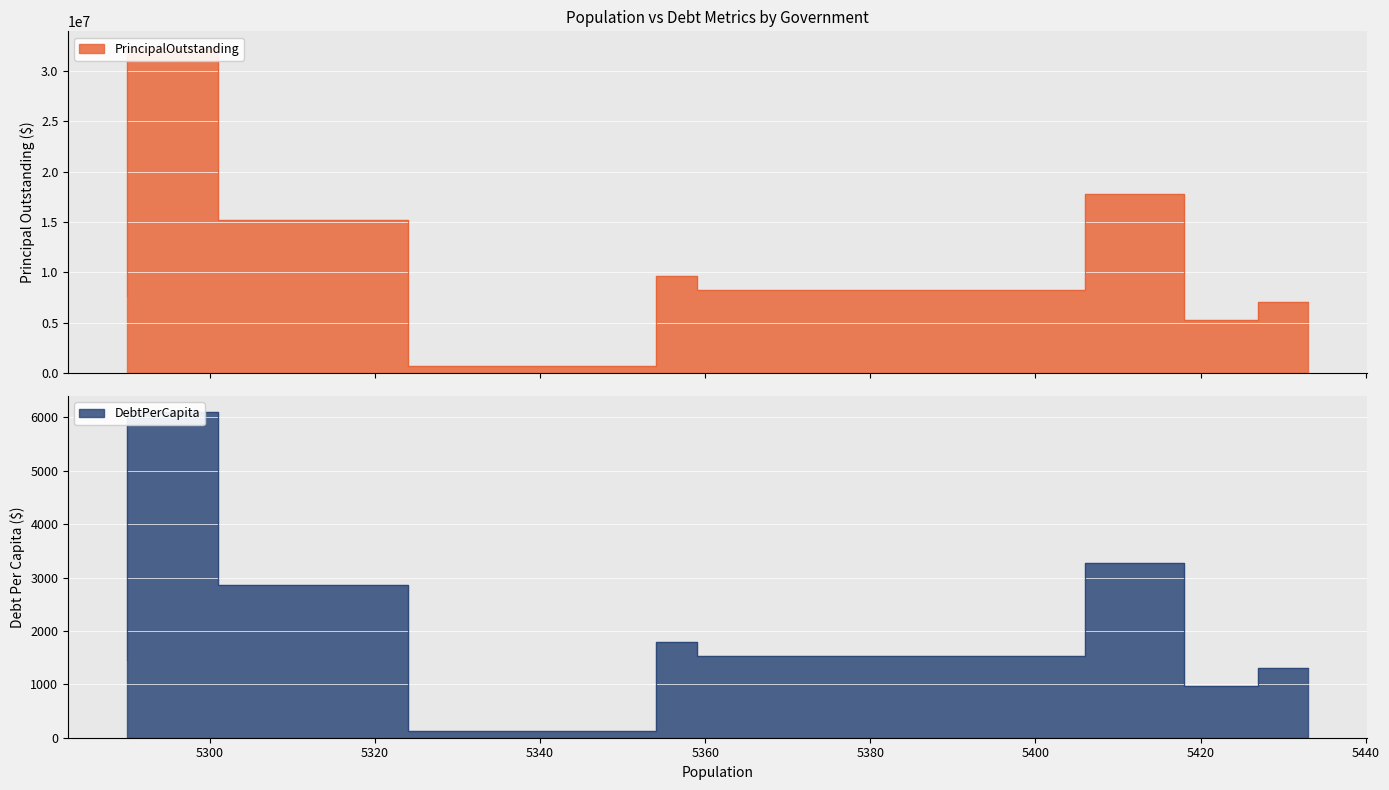

True or false: DebtPerCapita has more than 1 interior local peaks.

True